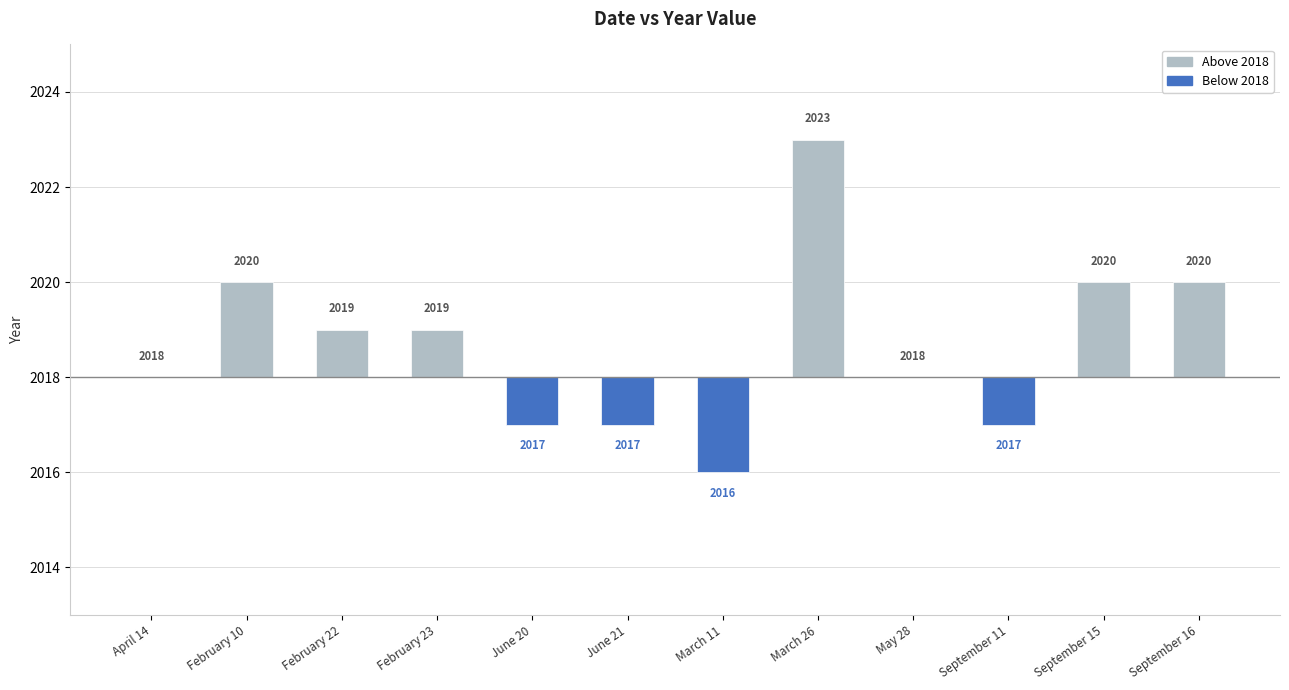

Reading right to left, what are all the values shown in this chart?

Above 2018: September 16=2	September 15=2	September 11=0	May 28=0	March 26=5	March 11=0	June 21=0	June 20=0	February 23=1	February 22=1	February 10=2	April 14=0
Below 2018: September 16=0	September 15=0	September 11=-1	May 28=0	March 26=0	March 11=-2	June 21=-1	June 20=-1	February 23=0	February 22=0	February 10=0	April 14=0